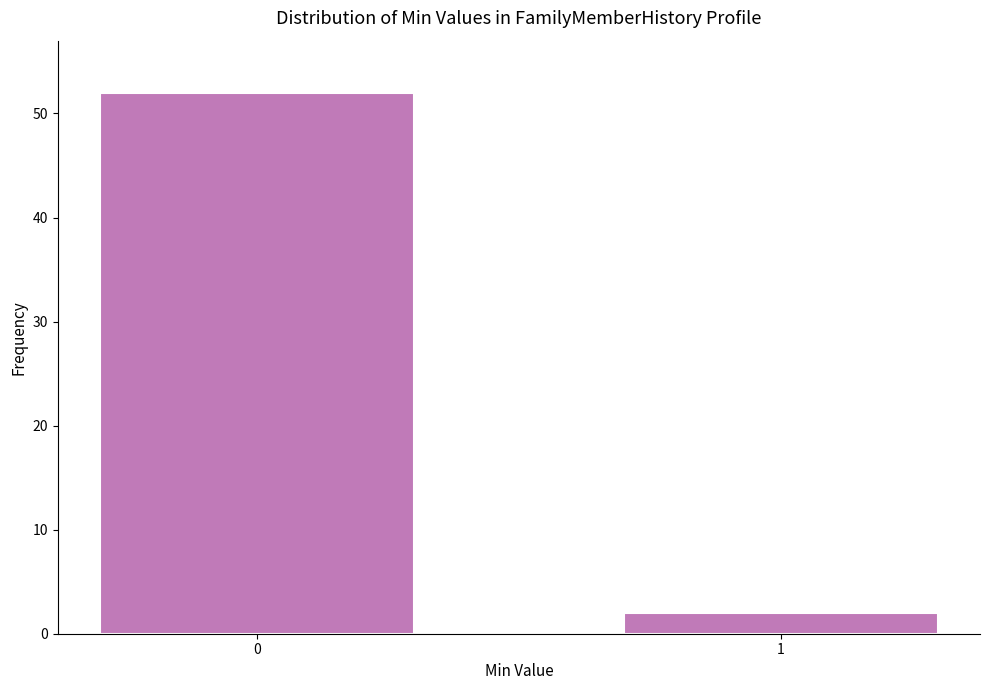

Reading left to right, extract all data points from this chart.

0=52	1=2